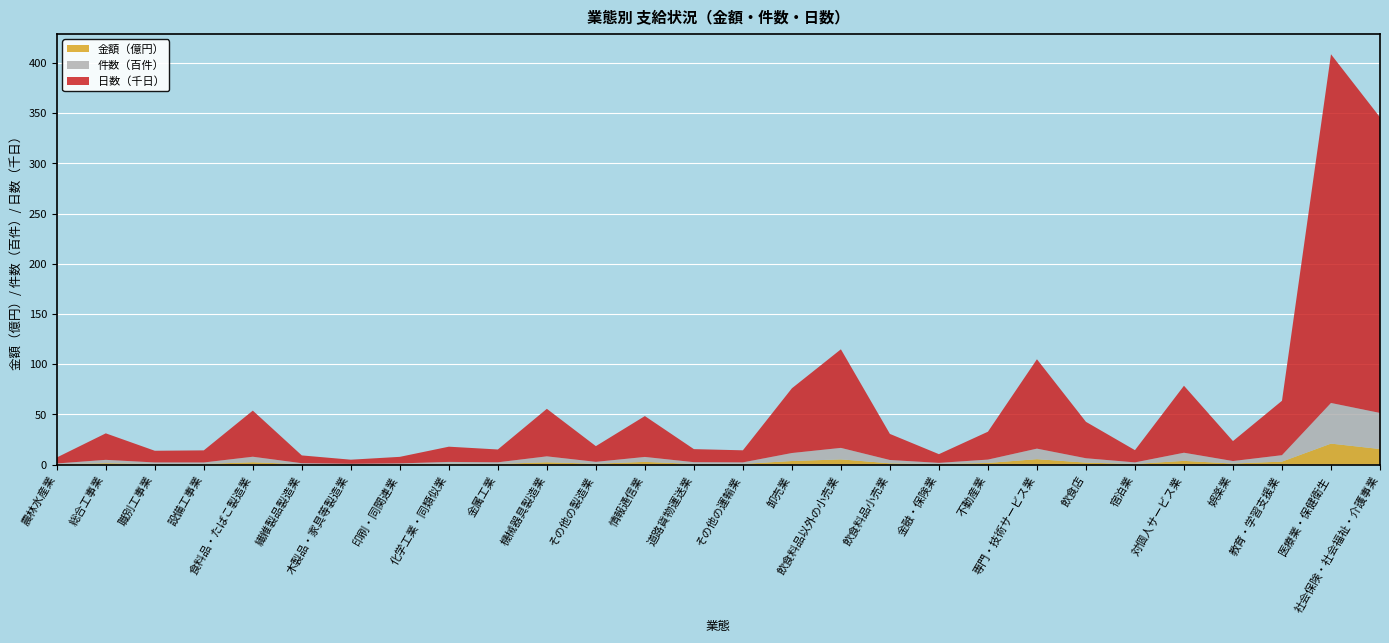

Reading left to right, list all the values displayed in this chart.

金額（億円）: 0.3	1.4	0.6	0.6	2.3	0.3	0.2	0.3	0.8	0.6	2.3	0.8	2.6	0.6	0.7	3.5	5.1	1.2	0.5	1.6	5.3	1.9	0.6	3.6	1.0	2.9	20.8	15.4
件数（百件）: 0.8	3.3	1.5	1.5	5.5	0.9	0.5	0.8	1.8	1.6	5.9	1.8	4.9	1.7	1.5	8.0	11.4	3.3	1.1	3.3	10.5	4.3	1.5	8.1	2.5	6.4	40.5	35.9
日数（千日）: 5.9	26.4	11.6	12.1	45.9	7.8	4.1	6.5	15.2	12.8	47.3	15.7	40.7	13.0	12.0	64.5	98.2	26.0	8.7	27.8	89.0	36.3	12.2	66.7	19.9	54.2	347.3	294.5